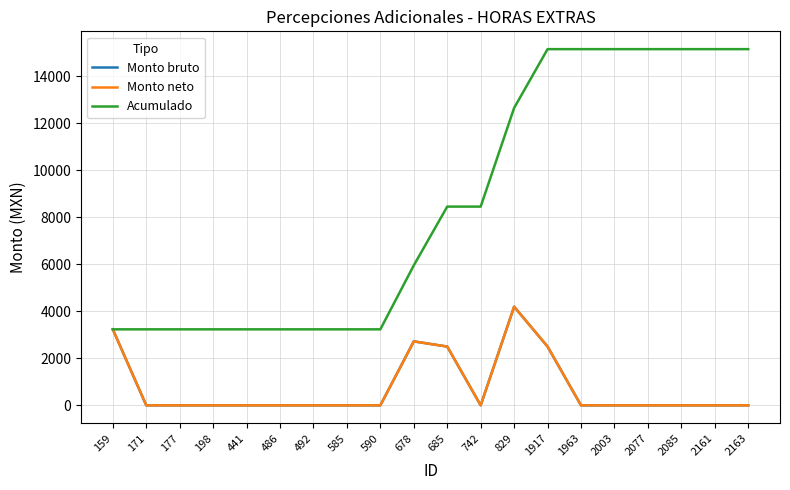

True or false: Monto bruto has more than 2 points higher than both neighbors.

False